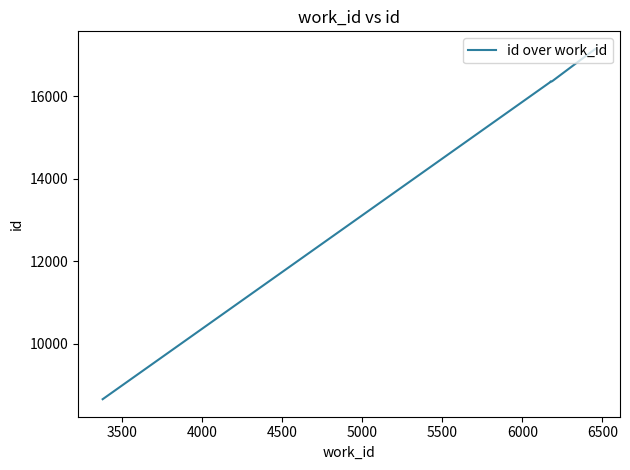

What is the greatest value displayed?

17149